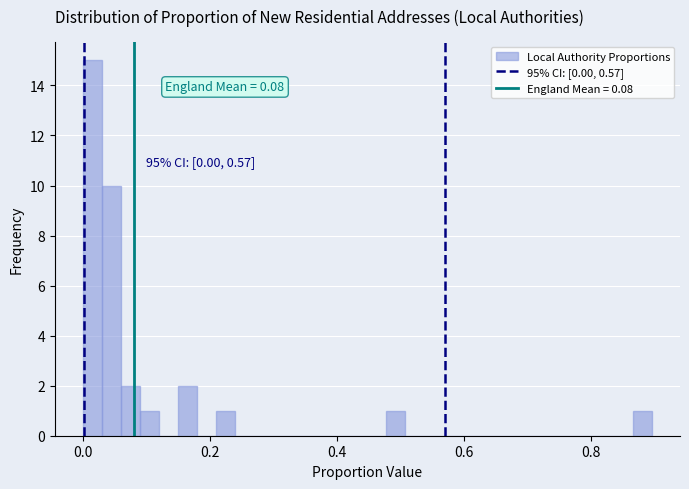

Read against the x-axis, roughly where is the centre of the tallest bar?

0.02